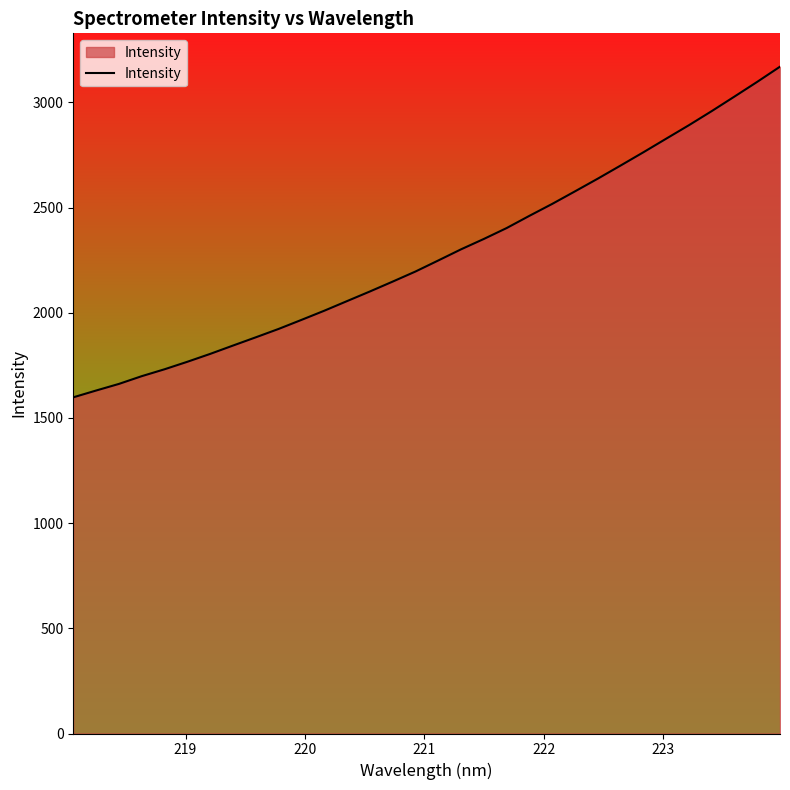

What is the minimum value shown in the chart?

1598.0